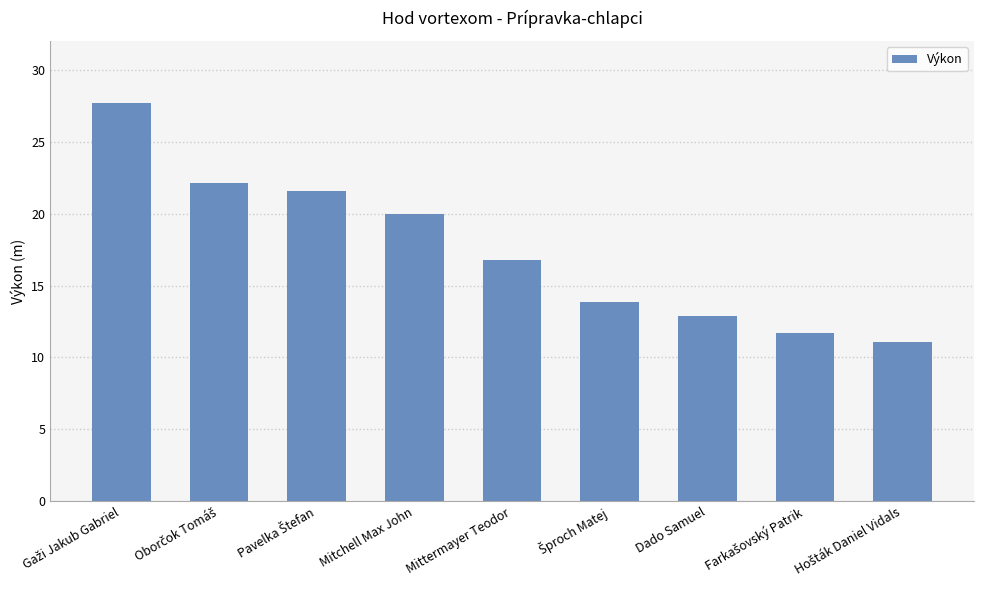

At which label is the value closest to 19?

Mitchell Max John